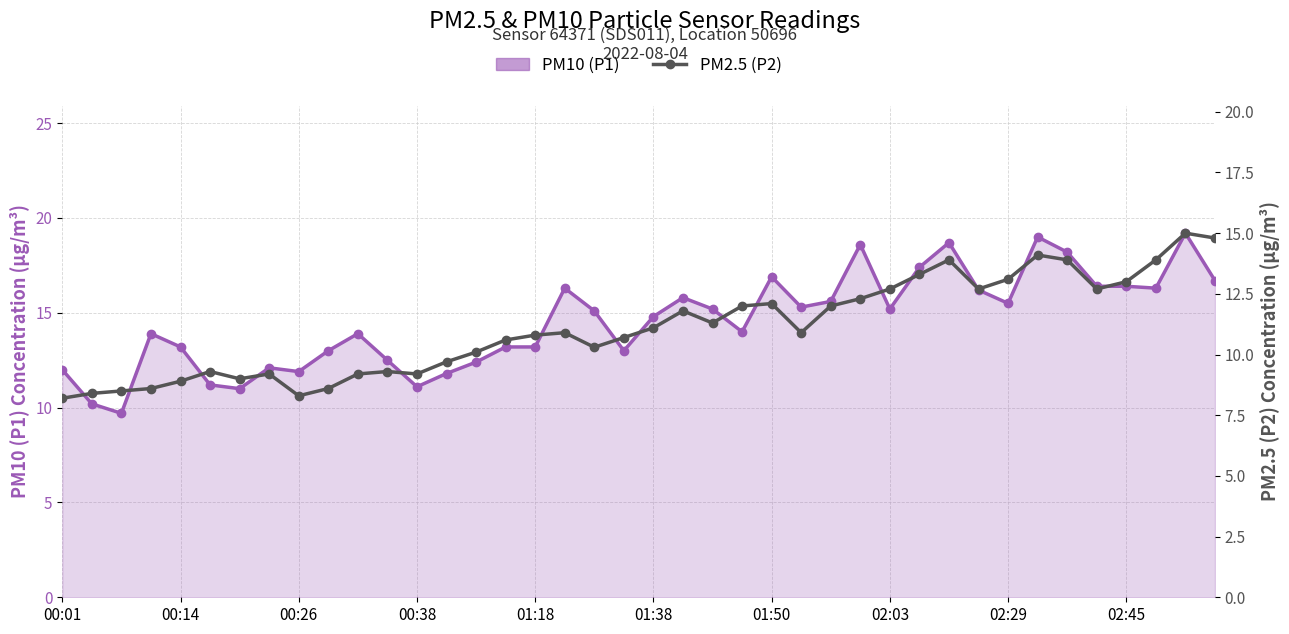

Reading left to right, extract all data points from this chart.

PM10 (P1): 12.0	10.2	9.7	13.9	13.2	11.2	11.0	12.1	11.9	13.0	13.9	12.5	11.1	11.8	12.4	13.2	13.2	16.3	15.1	13.0	14.8	15.8	15.2	14.0	16.9	15.3	15.6	18.6	15.2	17.4	18.7	16.2	15.5	19.0	18.2	16.4	16.4	16.3	19.2	16.7
PM2.5 (P2): 8.2	8.4	8.5	8.6	8.9	9.3	9.0	9.2	8.3	8.6	9.2	9.3	9.2	9.7	10.1	10.6	10.8	10.9	10.3	10.7	11.1	11.8	11.3	12.0	12.1	10.9	12.0	12.3	12.7	13.3	13.9	12.7	13.1	14.1	13.9	12.7	13.0	13.9	15.0	14.8